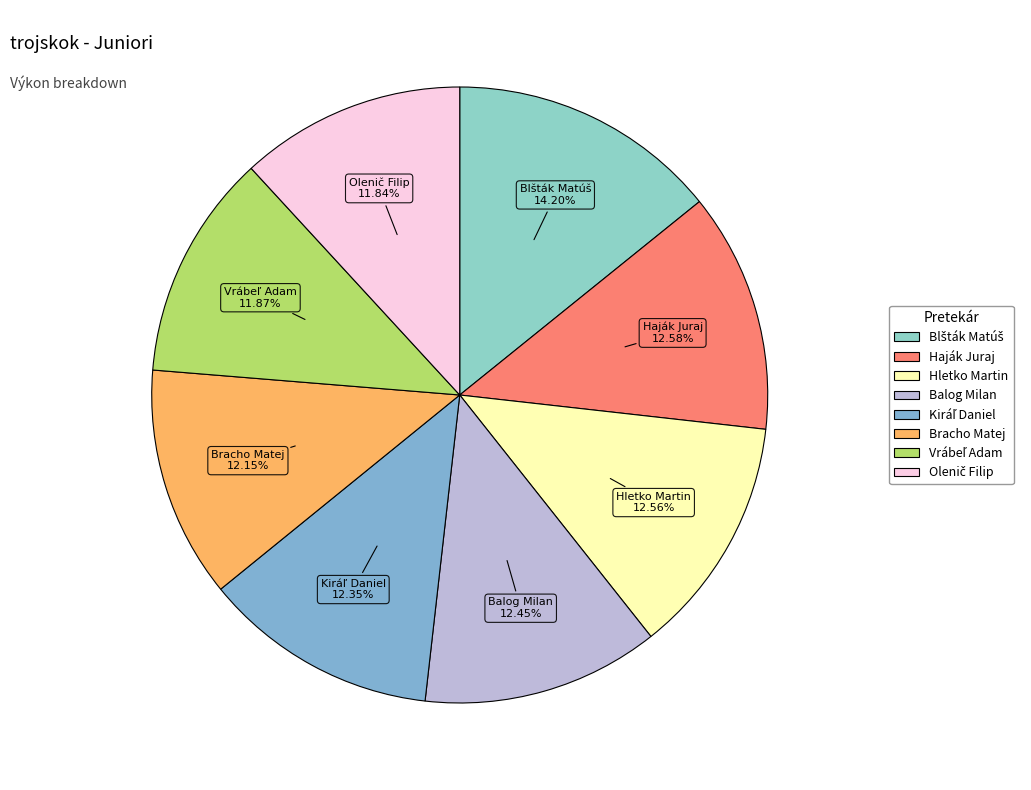

Does any single category account for the majority?

No